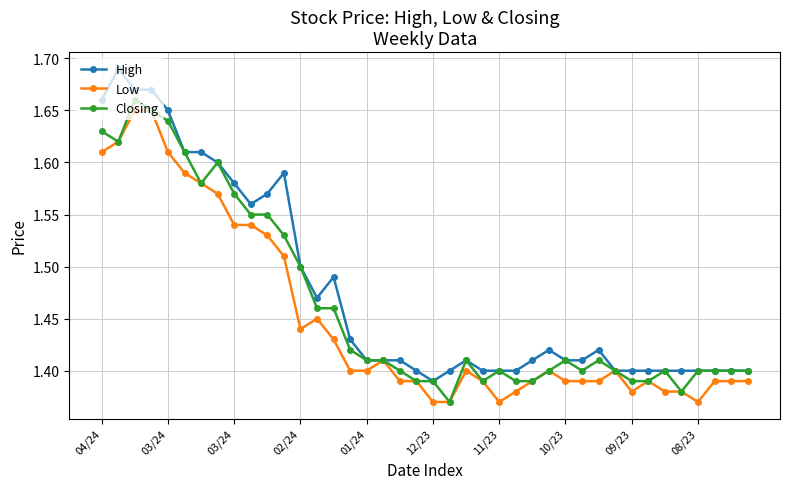

Count the High values in the range 1 to 2.

40